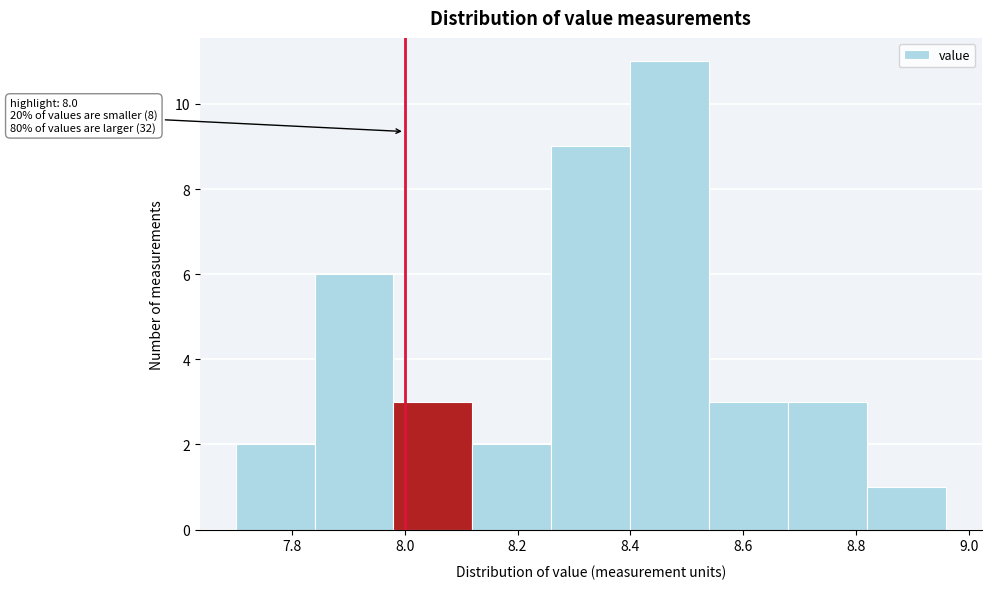

Over which range of the x-axis is the bar tallest?

8.40 to 8.54